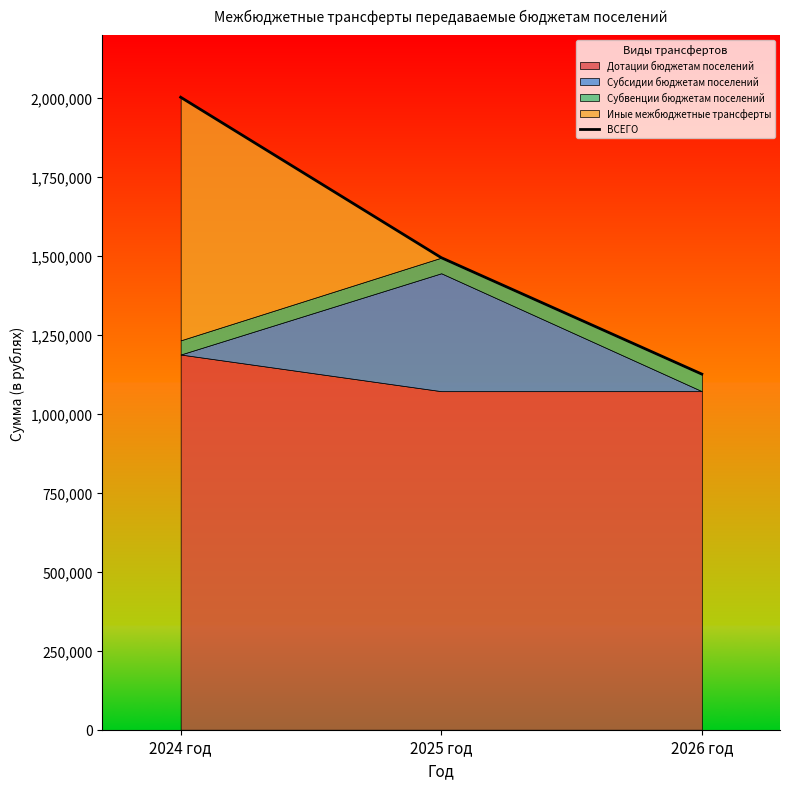

What is the difference between the second highest and minimum values?

368783.9